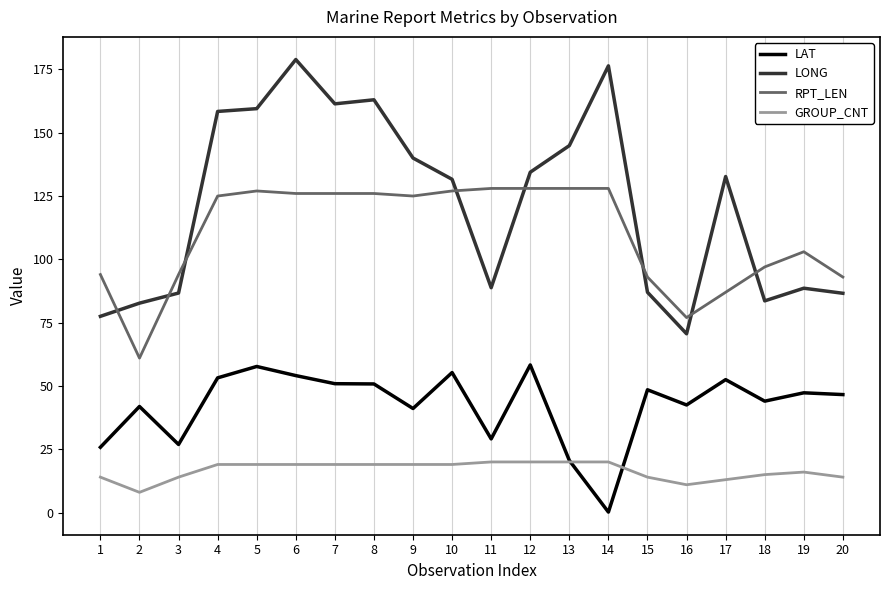

How many lines are shown in the chart?

4